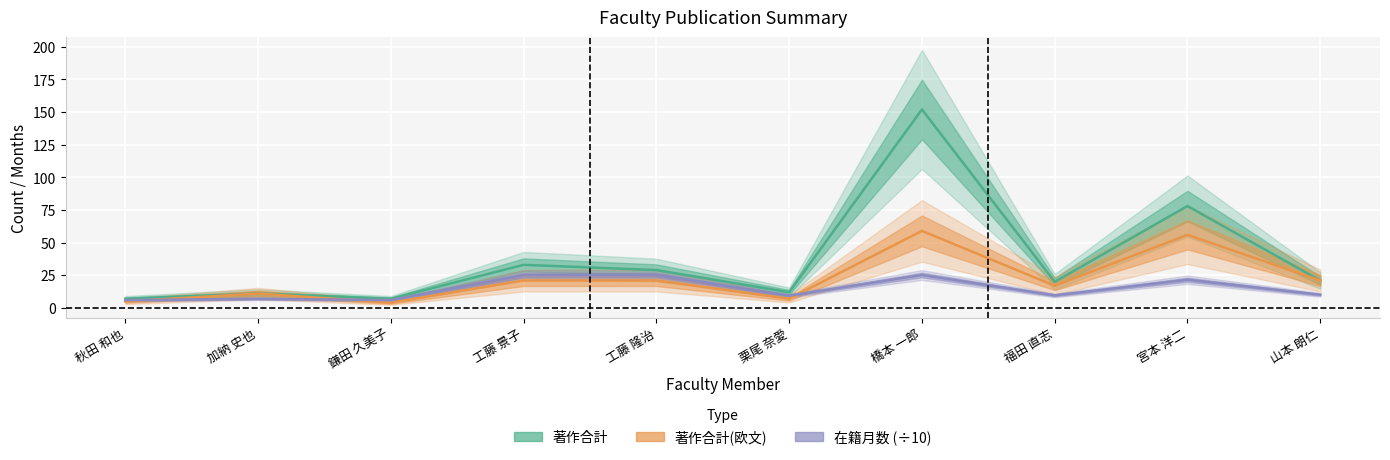

In 著作合計(欧文), how many points are higher than both neighbors (excluding endpoints)?

3